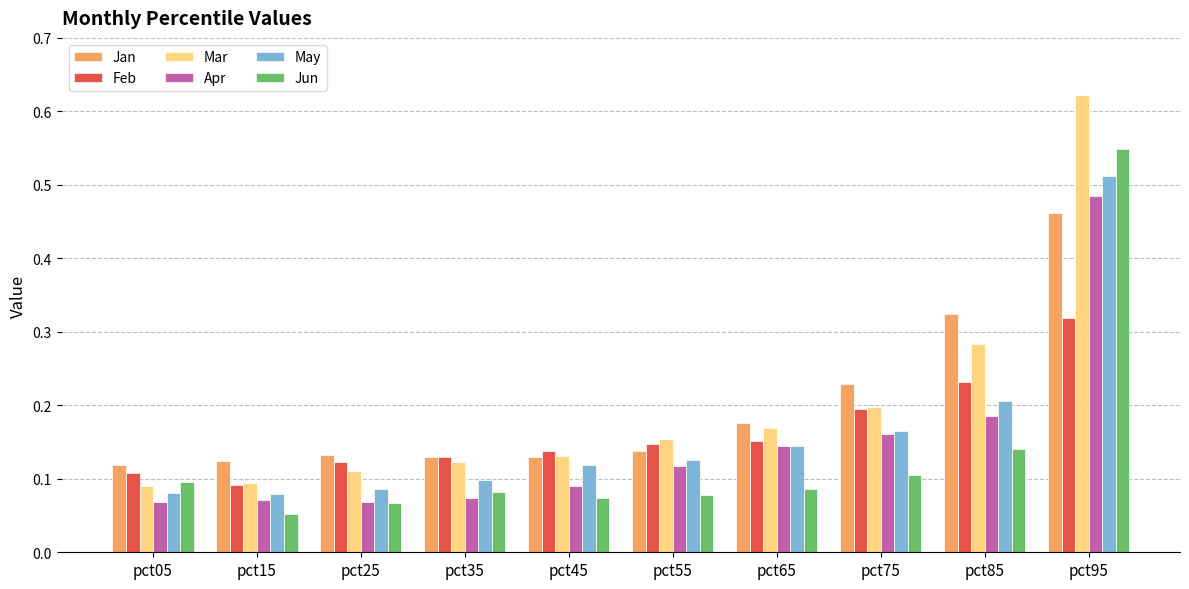

True or false: Mar has a value of 0.2 at pct05.

False